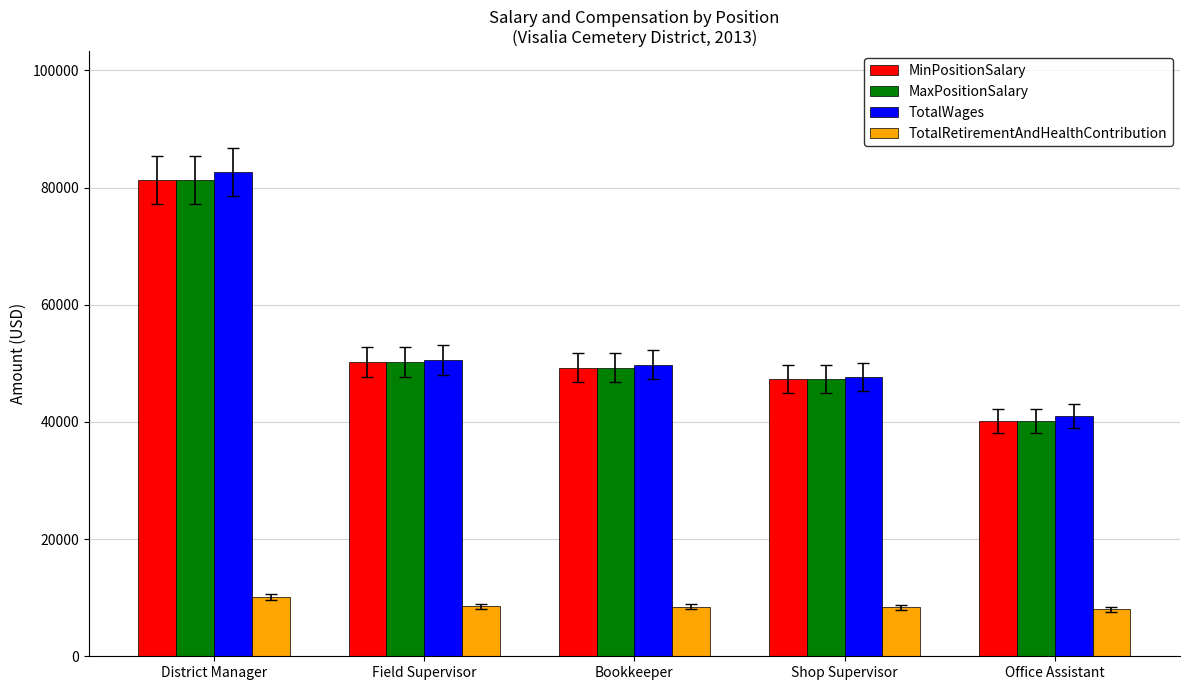

At which category is the sum across all series the highest?

District Manager